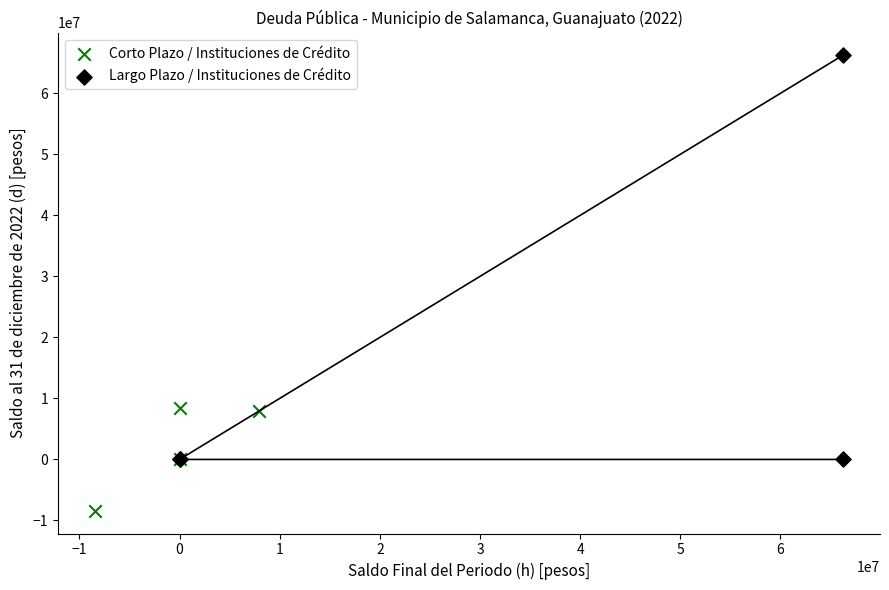

Which series has the widest spread of Y values?

Largo Plazo / Instituciones de Crédito